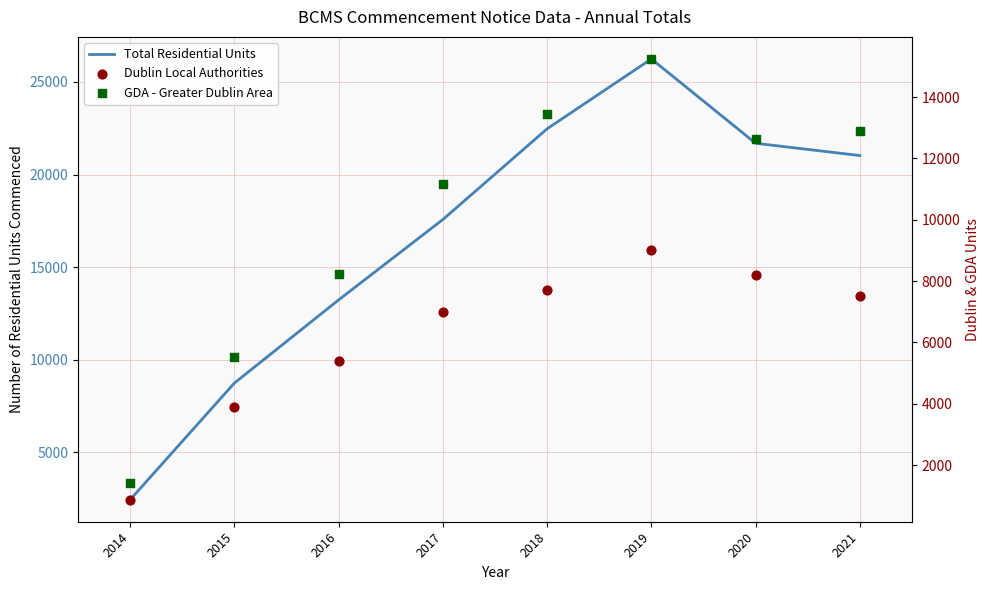

At which category is the sum across all series the highest?

2019